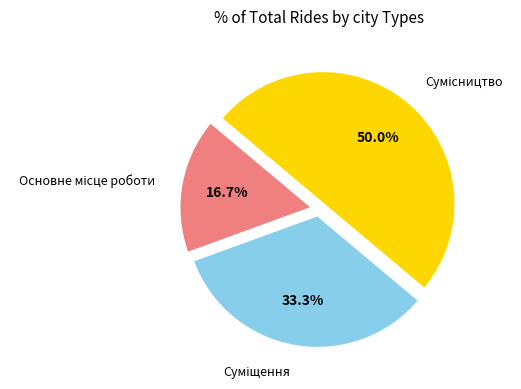

How many slices are in this pie chart?

3